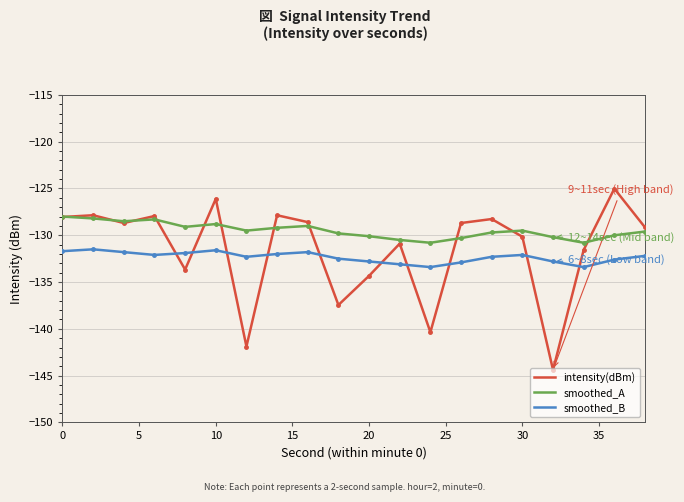

What is the maximum value for smoothed_B?

-131.5